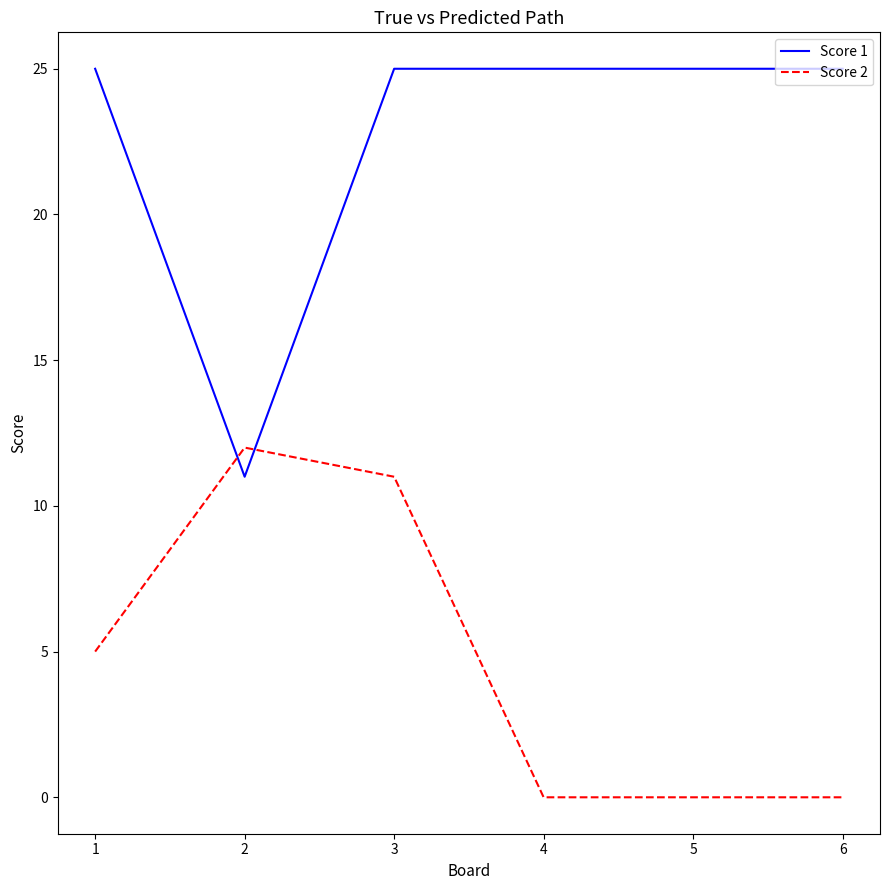

How many series are shown in this chart?

2